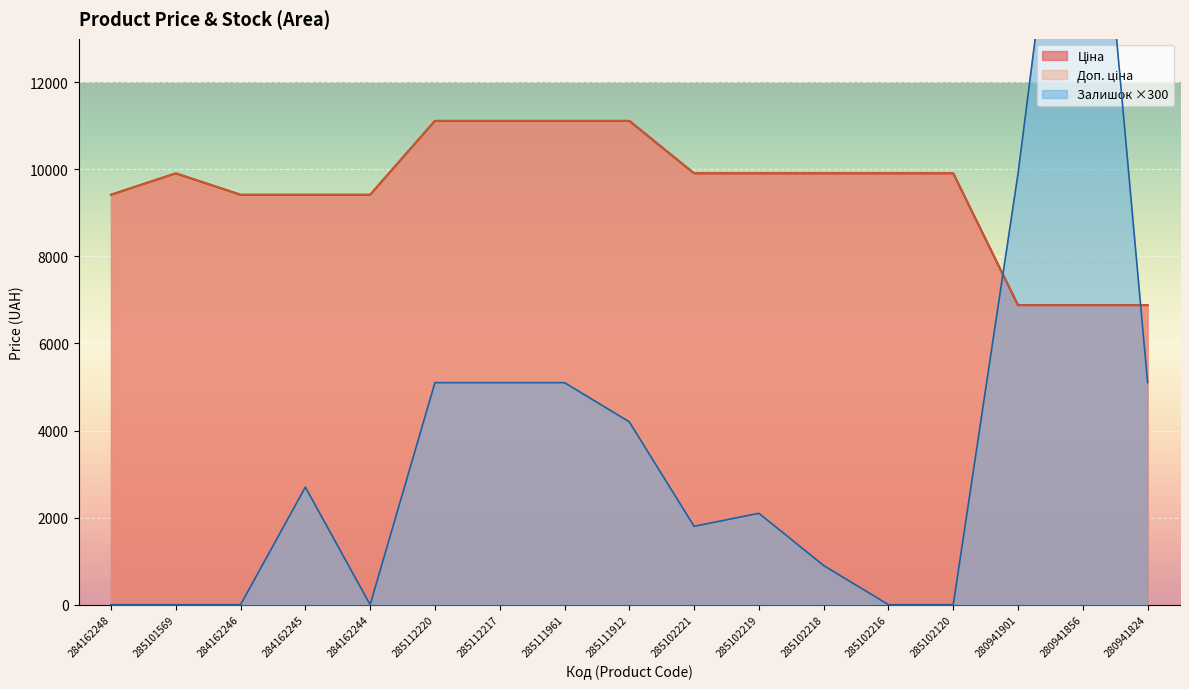

What position from the right is 284162244?

13